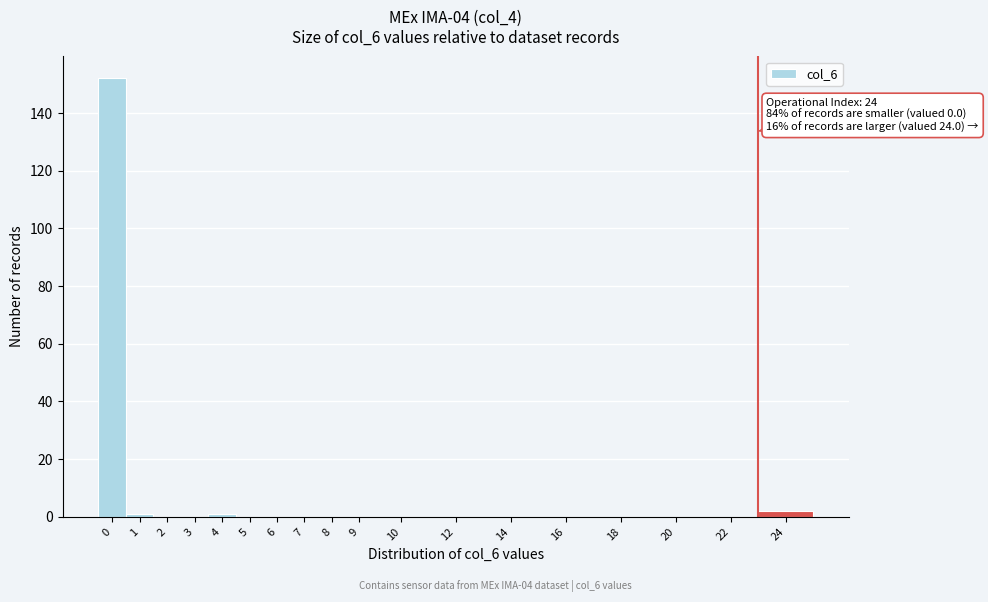

Reading right to left, what are all the values shown in this chart?

24=2	22=0	20=0	18=0	16=0	14=0	12=0	10=0	9=0	8=0	7=0	6=0	5=0	4=1	3=0	2=0	1=1	0=152